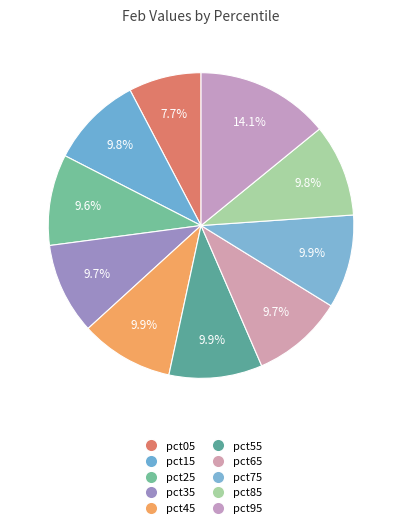

How many segments does this pie chart have?

10